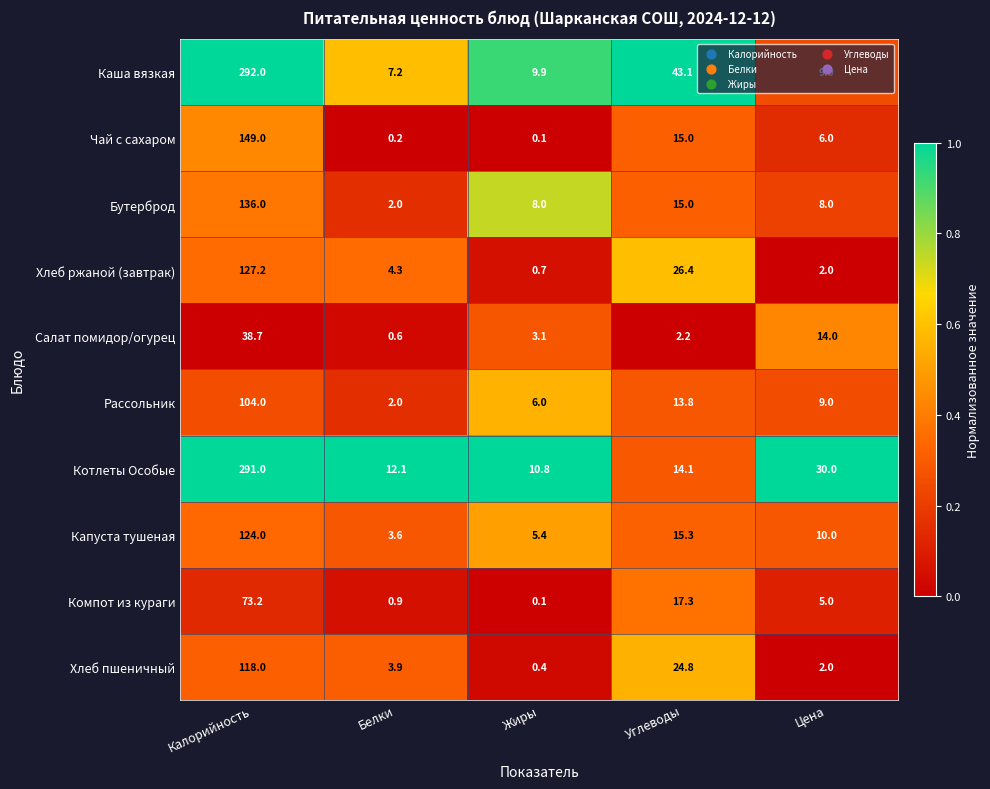

Where is Хлеб ржаной (завтрак) nearest to the value 63?

Углеводы